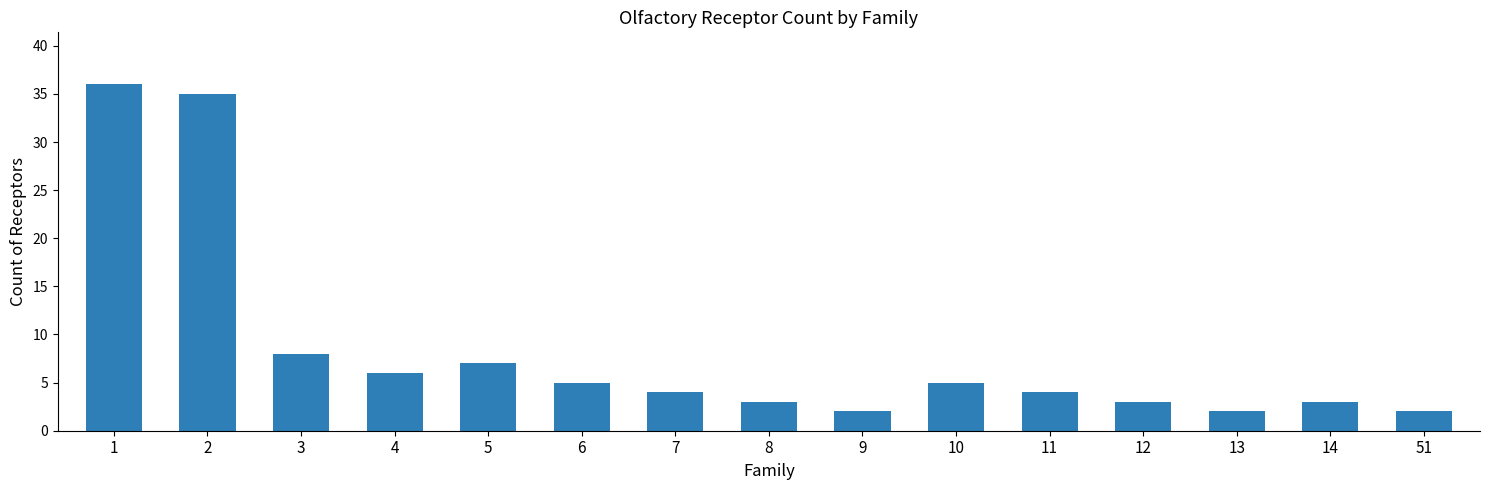

What is the difference between the second highest and second lowest values?

33